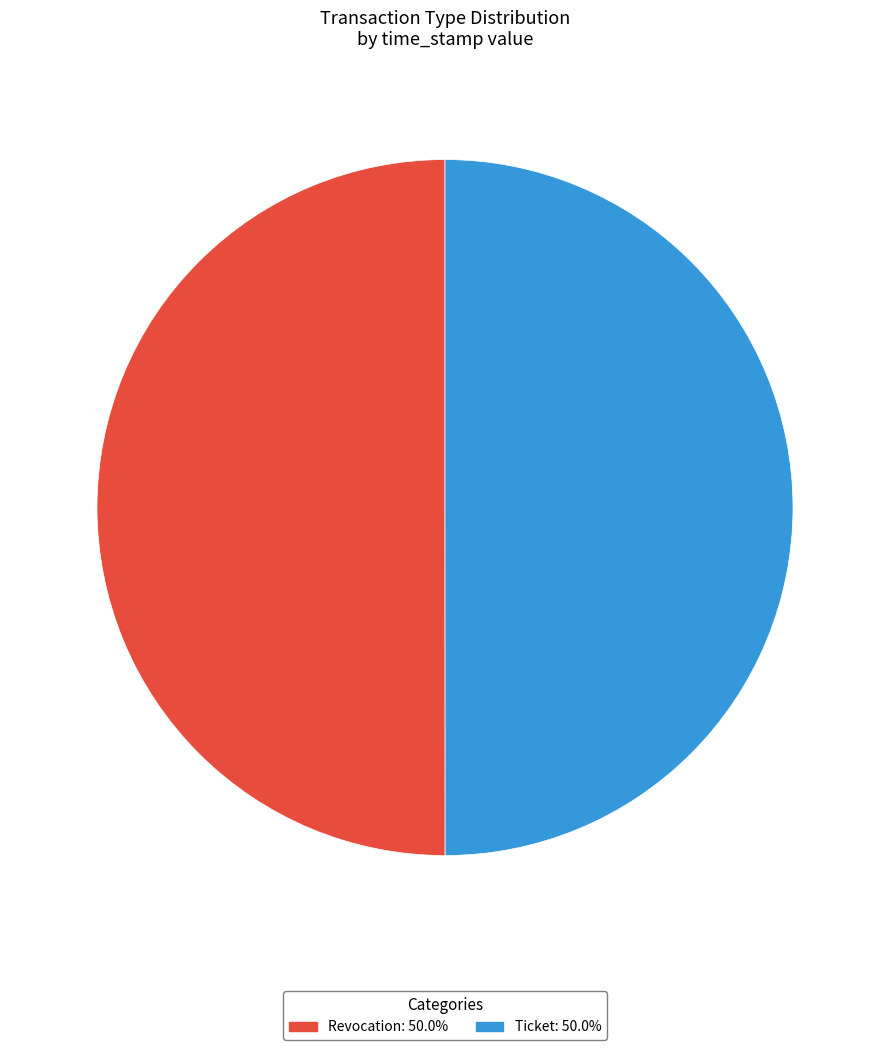

What is the ratio of the value at Ticket to the value at Revocation?

1.0